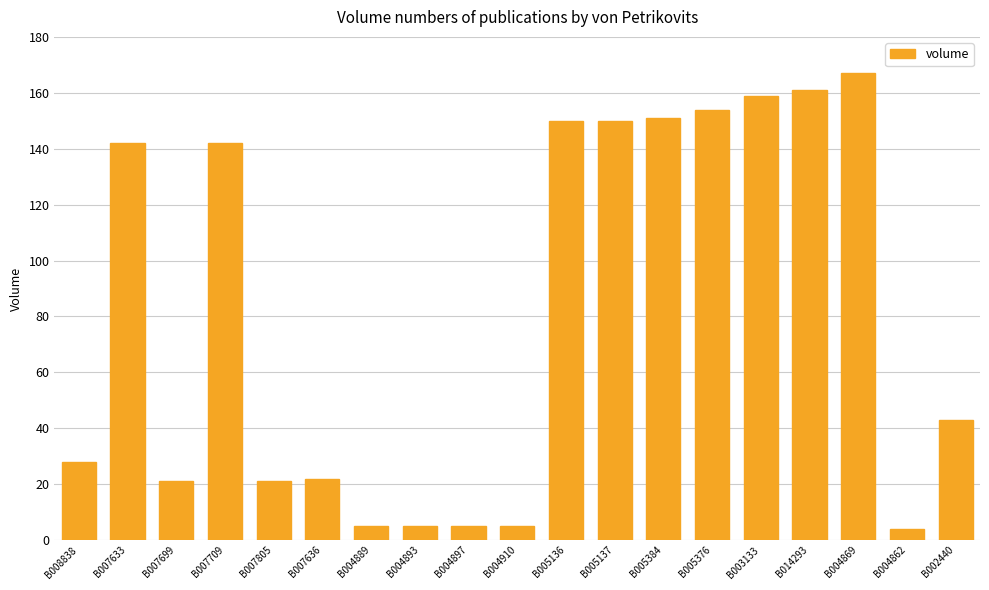

What is the sum of all values?

1535